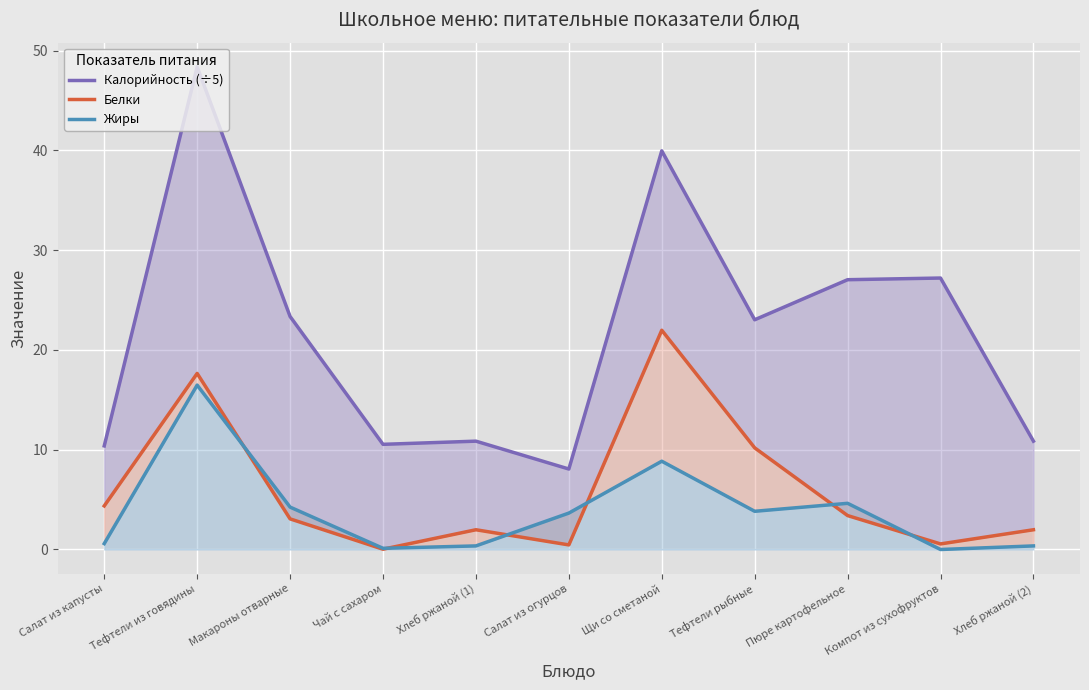

What is the difference between the maximum and second lowest values in the Белки series?

21.5